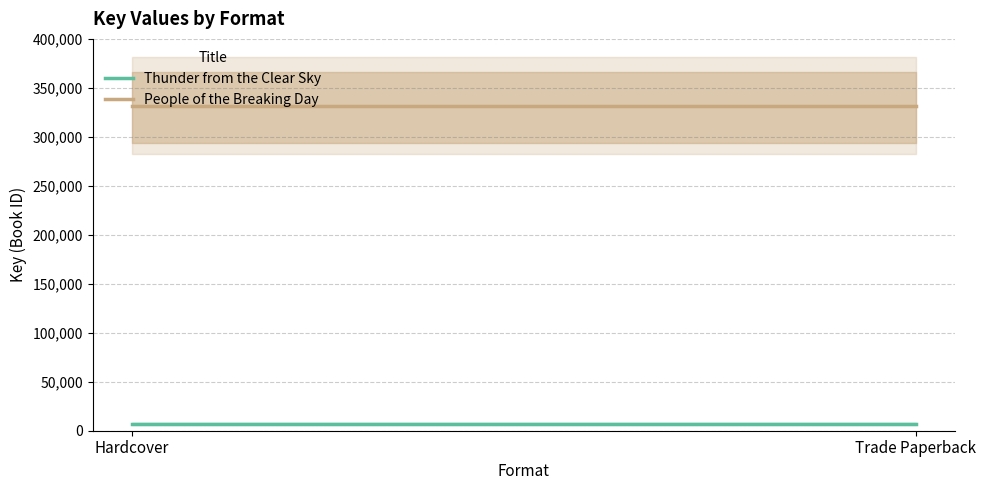

The value of Thunder from the Clear Sky at Trade Paperback is 7193. True or false?

True